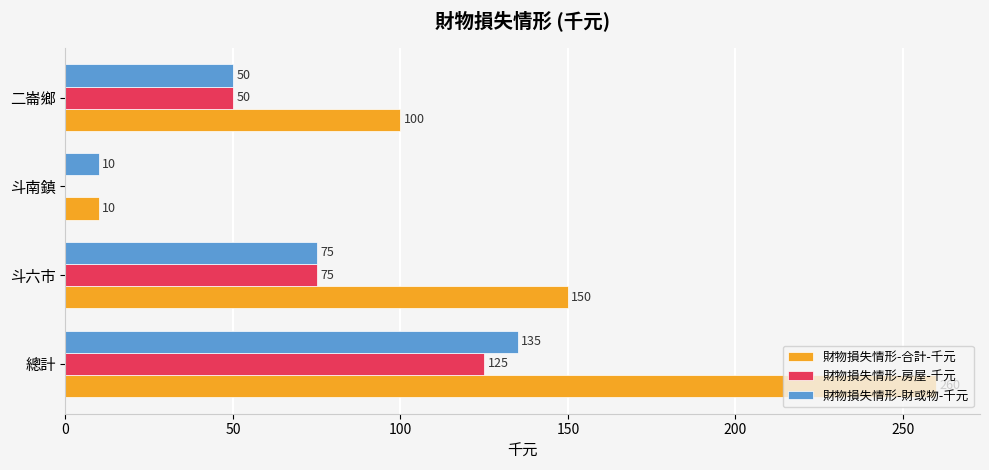

How many 財物損失情形-財或物-千元 values are between 50 and 135?

3